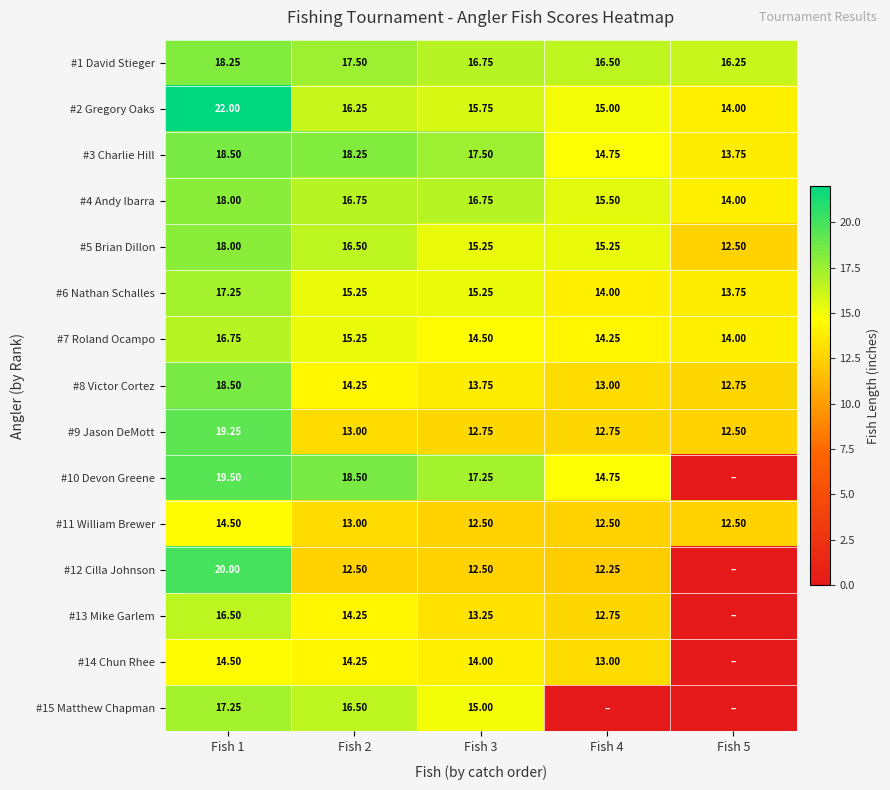

What is the difference between the maximum and minimum values in the #4 Andy Ibarra series?

4.0